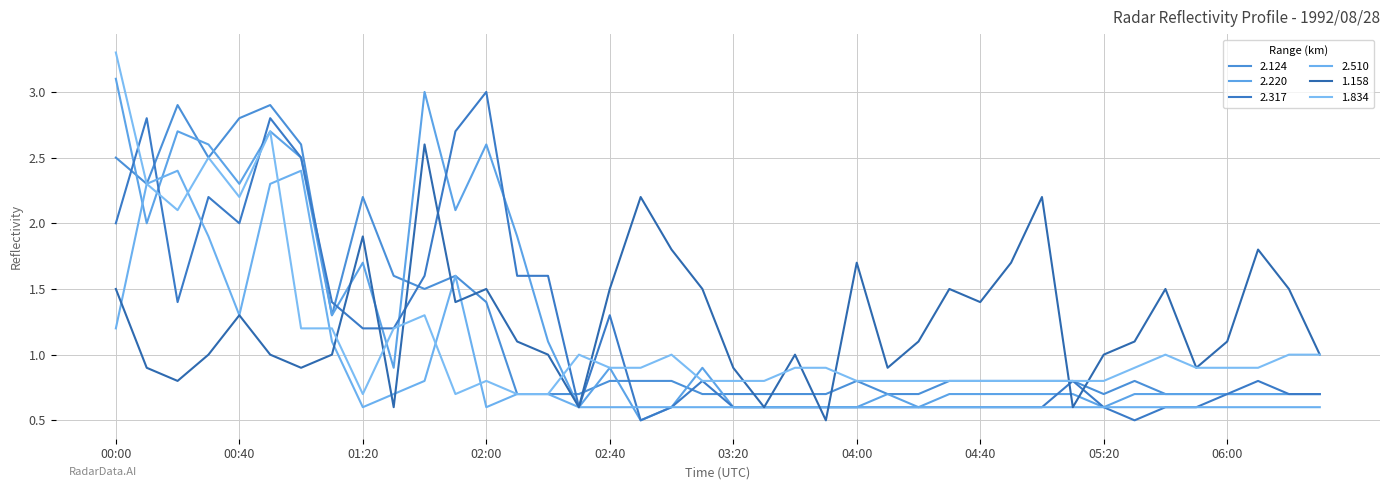

At how many categories does at least one series exceed 1?

30